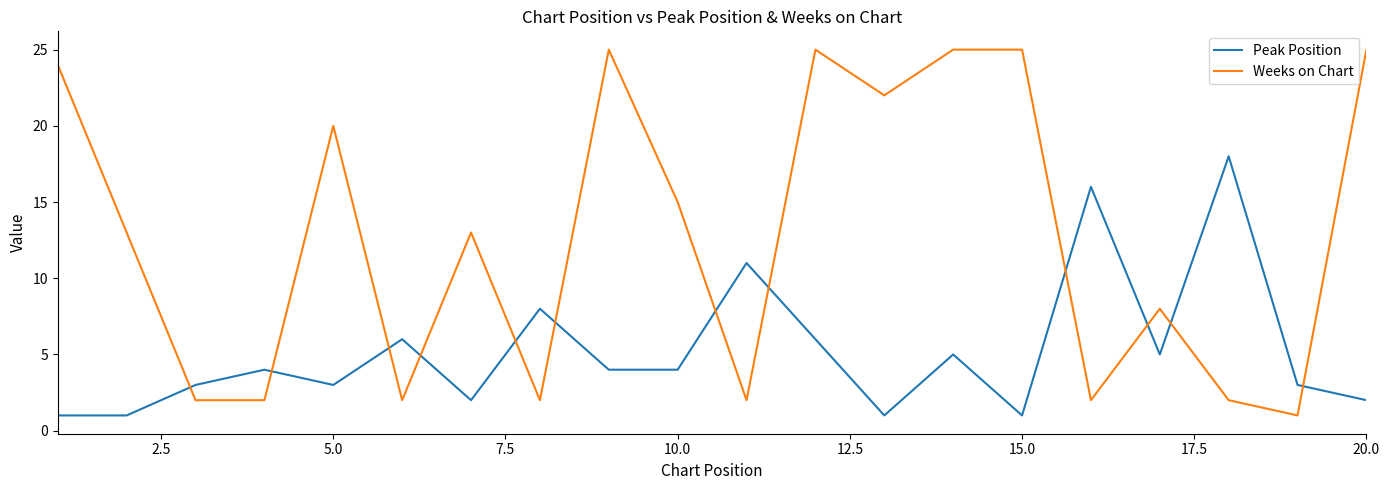

List the series in order of their peak value, lowest first.

Peak Position, Weeks on Chart